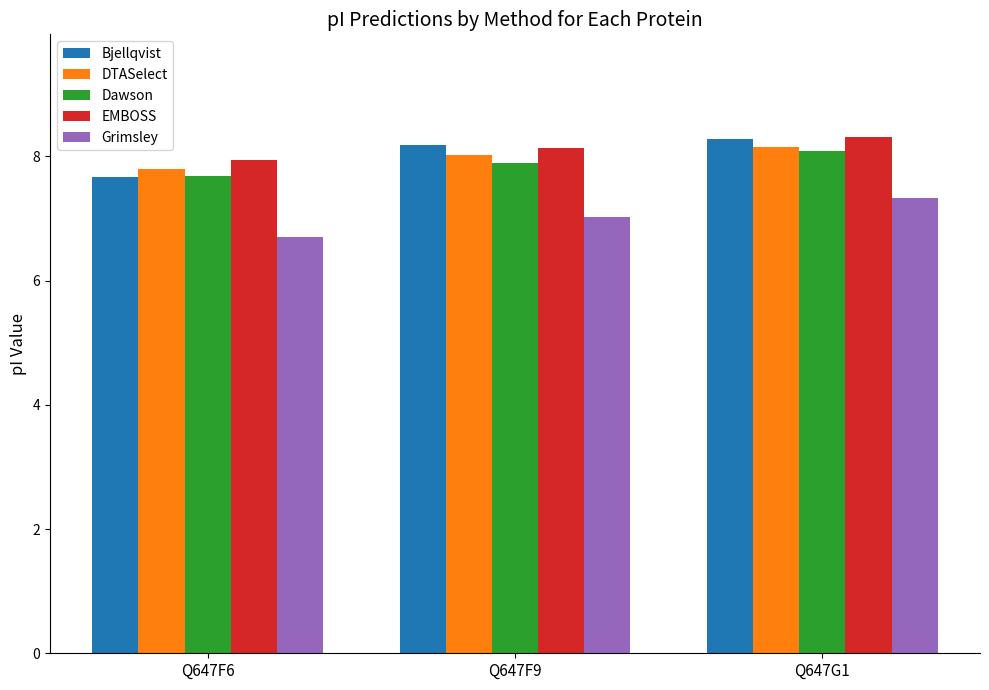

Reading left to right, what are all the values shown in this chart?

Bjellqvist: Q647F6=7.7	Q647F9=8.2	Q647G1=8.3
DTASelect: Q647F6=7.8	Q647F9=8.0	Q647G1=8.1
Dawson: Q647F6=7.7	Q647F9=7.9	Q647G1=8.1
EMBOSS: Q647F6=7.9	Q647F9=8.1	Q647G1=8.3
Grimsley: Q647F6=6.7	Q647F9=7.0	Q647G1=7.3